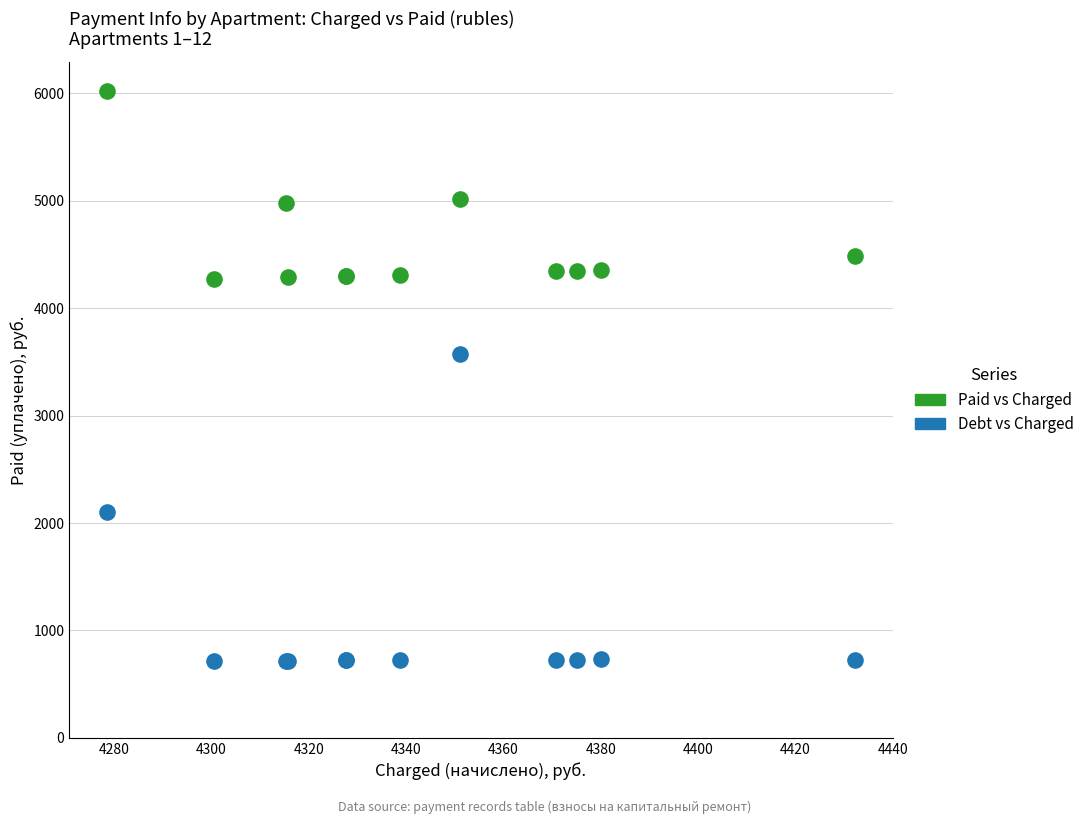

Across all series, what Y value is closest to 3371?

3570.8